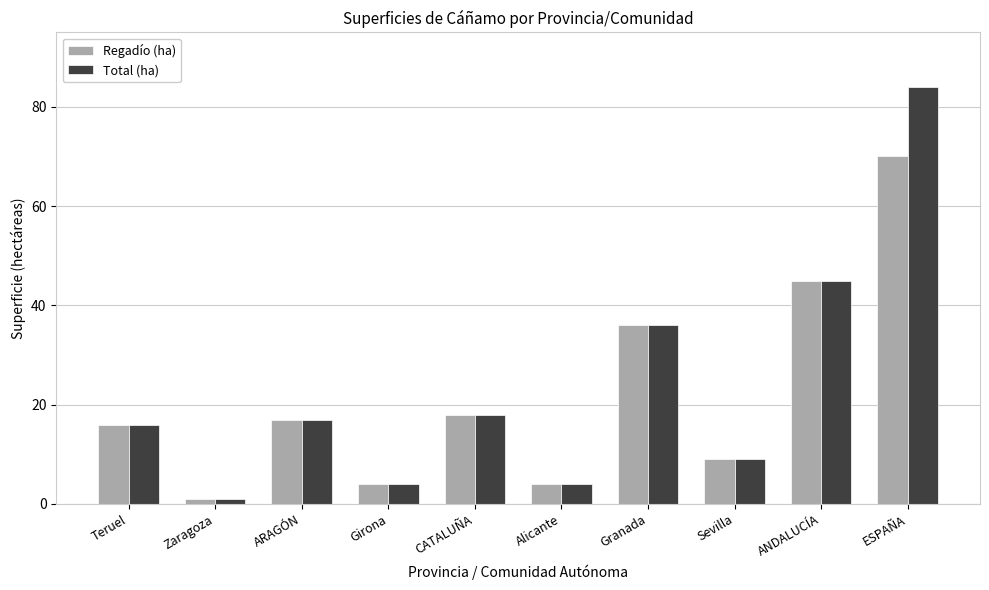

What is the highest value of the Total (ha) series?

84